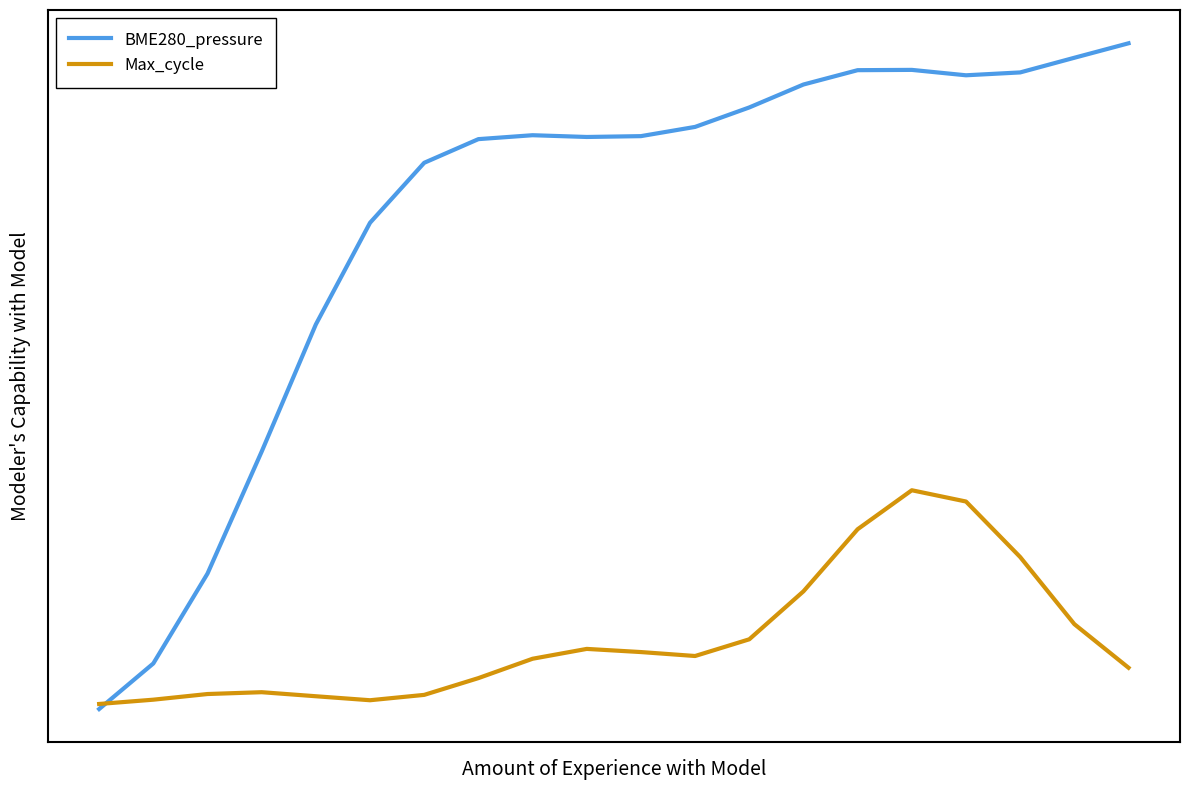

What is the value of the BME280_pressure point at the 15th from the left?

0.8